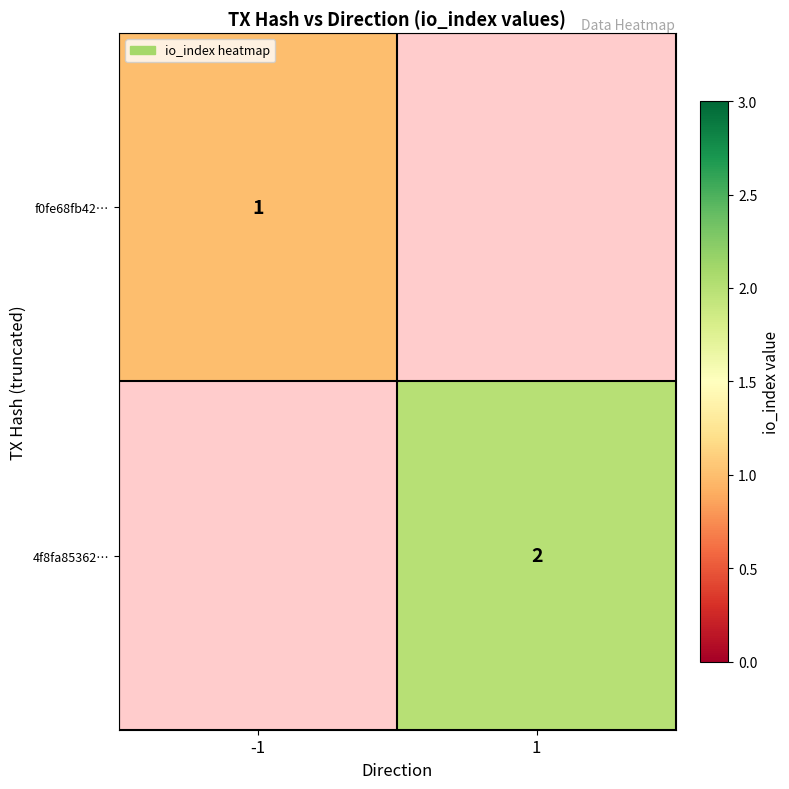

True or false: f0fe68fb42… has a value of 1 at -1.

True